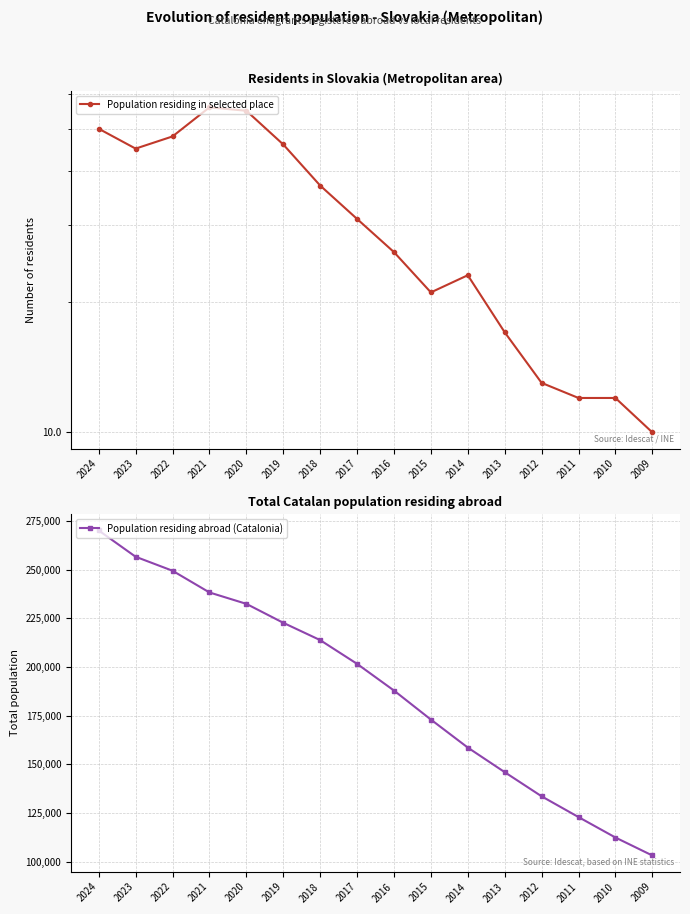

True or false: Population residing abroad (Catalonia) has more than 2 points higher than both neighbors.

False